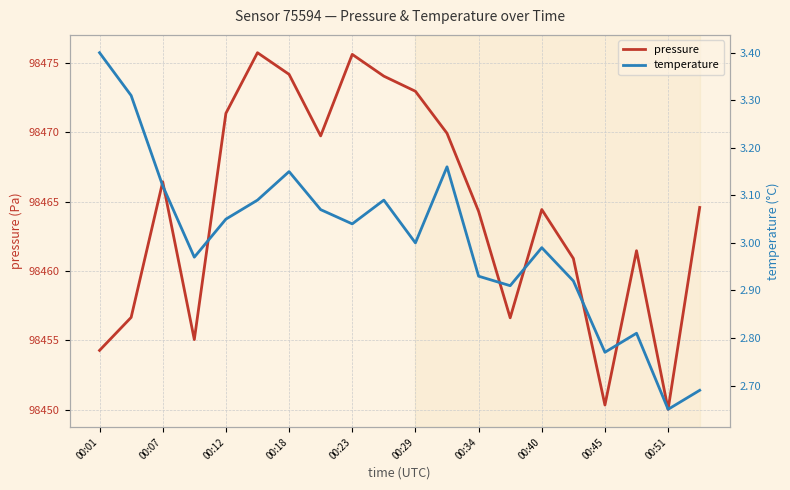

Does the chart have visible grid lines?

Yes